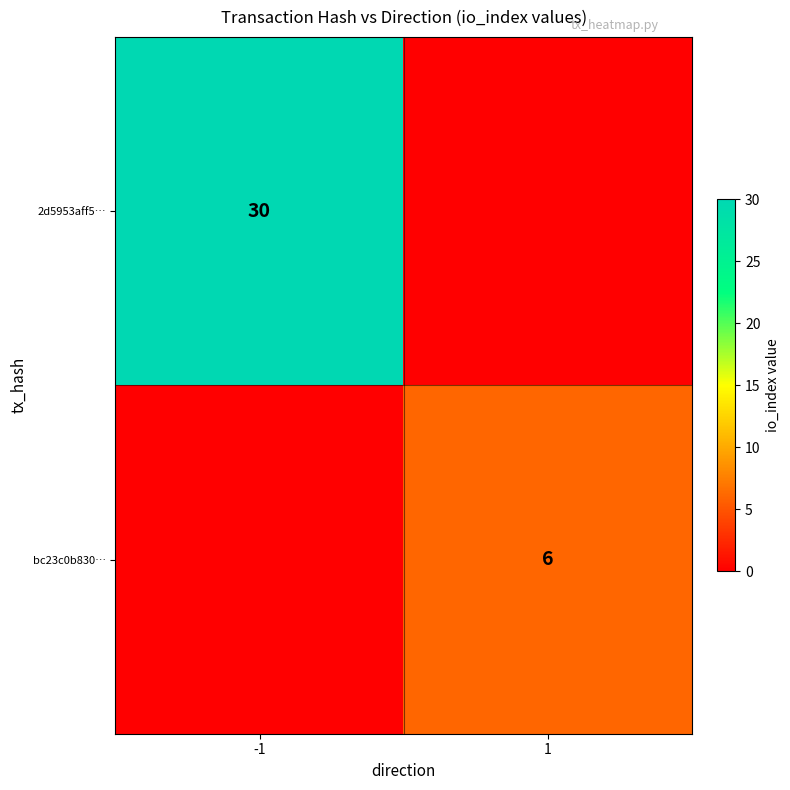

Is the value of 2d5953aff5… at -1 greater than the value of bc23c0b830… at 1?

Yes